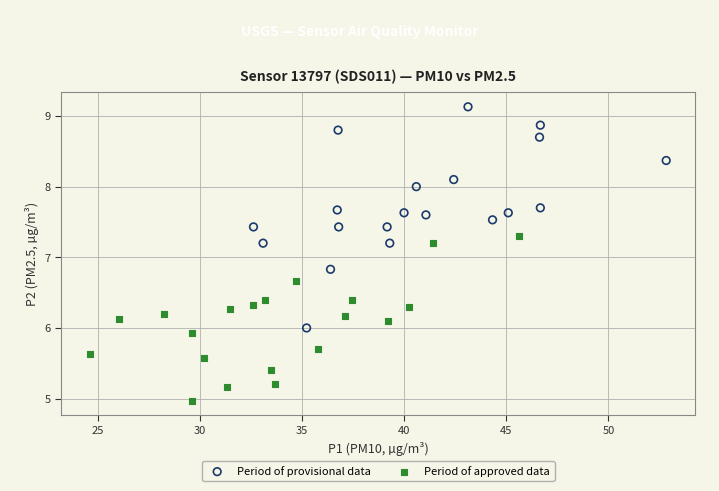

Which series reaches the minimum Y coordinate?

Period of approved data